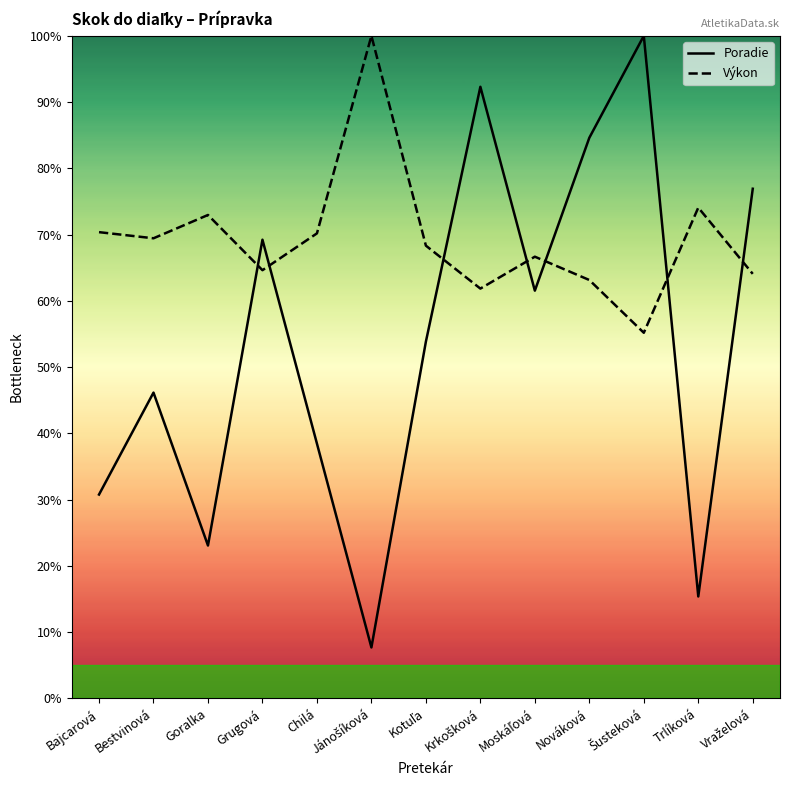

Between Goralka and Krkošková, which series saw the biggest shift?

Poradie